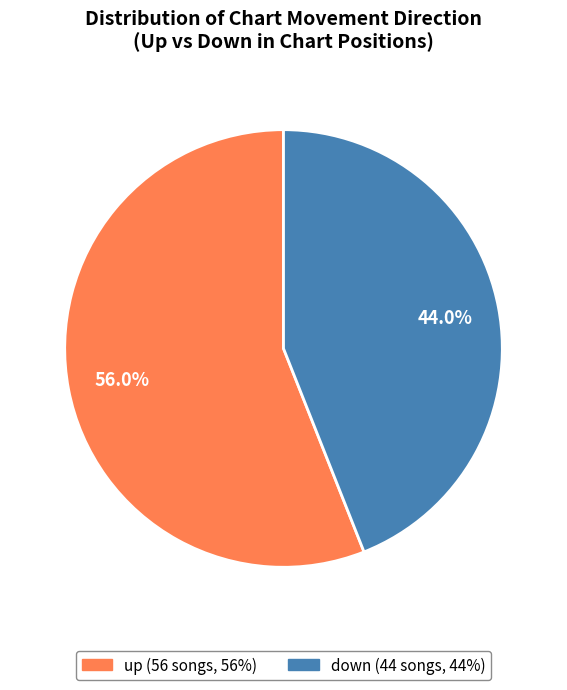

To the nearest percent, what is the difference between the up and down slice percentages?

12%